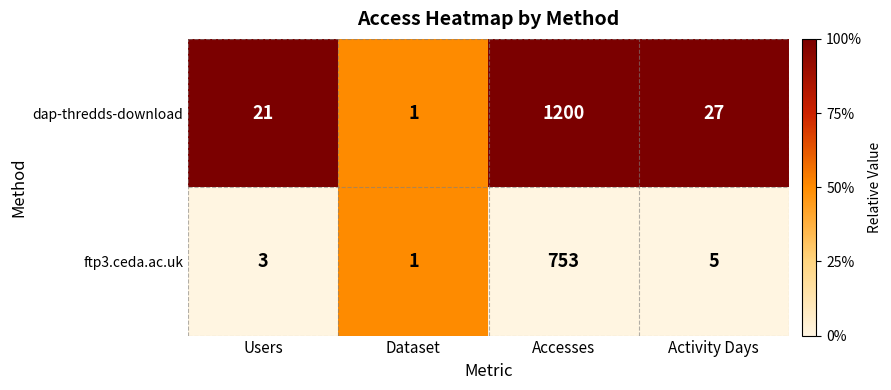

What is the total value across all series at Activity Days?

32